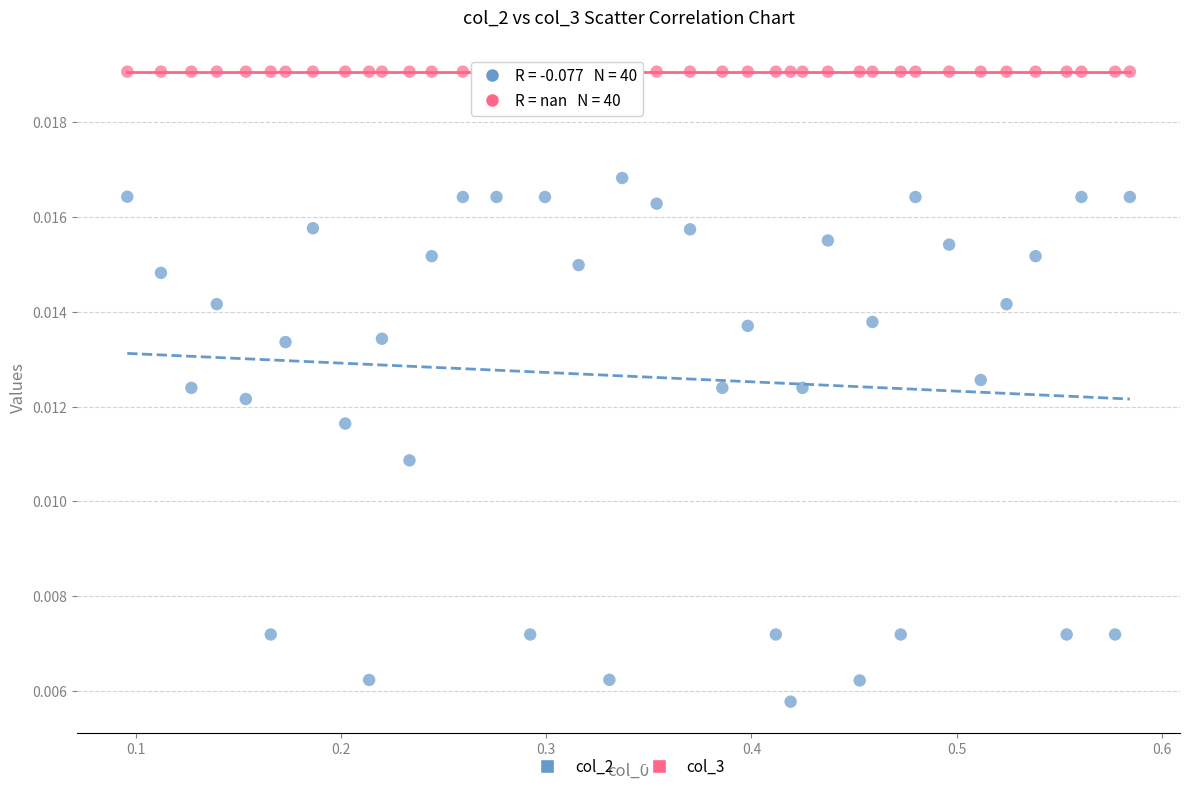

Which series contains the highest Y value?

col_3